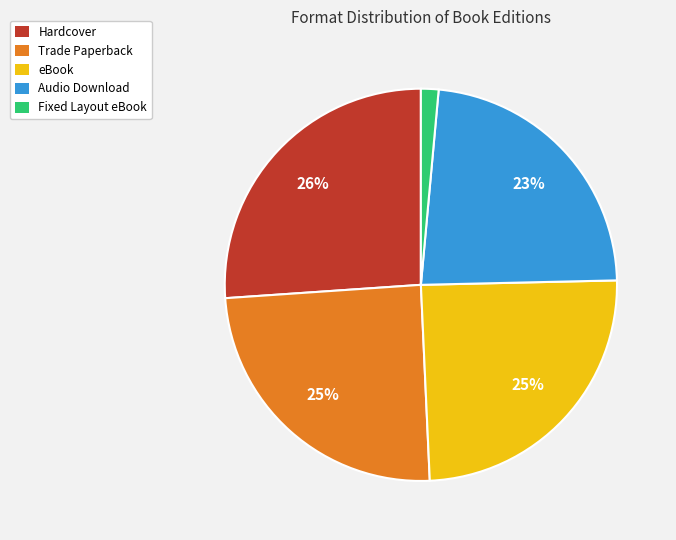

To the nearest percent, what is the difference between the largest and smallest slice percentages?

25%